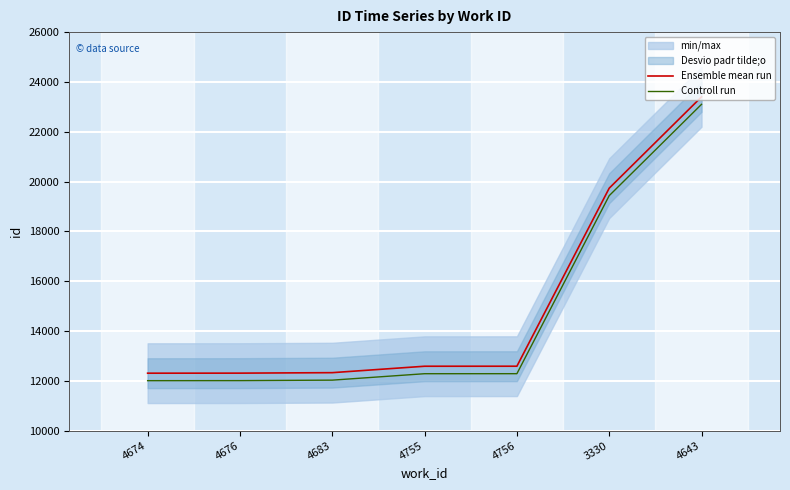

Which category has the lowest value across all series?

4674